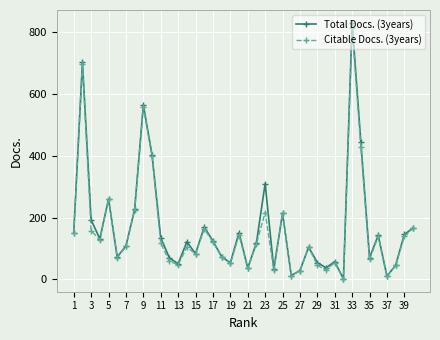

What is the greatest value displayed?

831